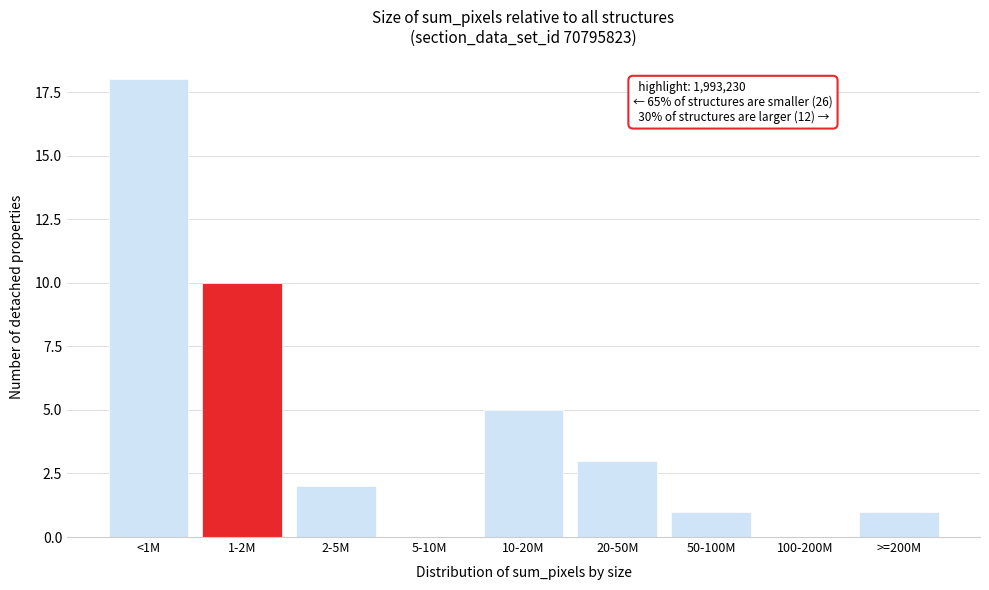

Reading left to right, extract all data points from this chart.

<1M=18	1-2M=10	2-5M=2	5-10M=0	10-20M=5	20-50M=3	50-100M=1	100-200M=0	>=200M=1